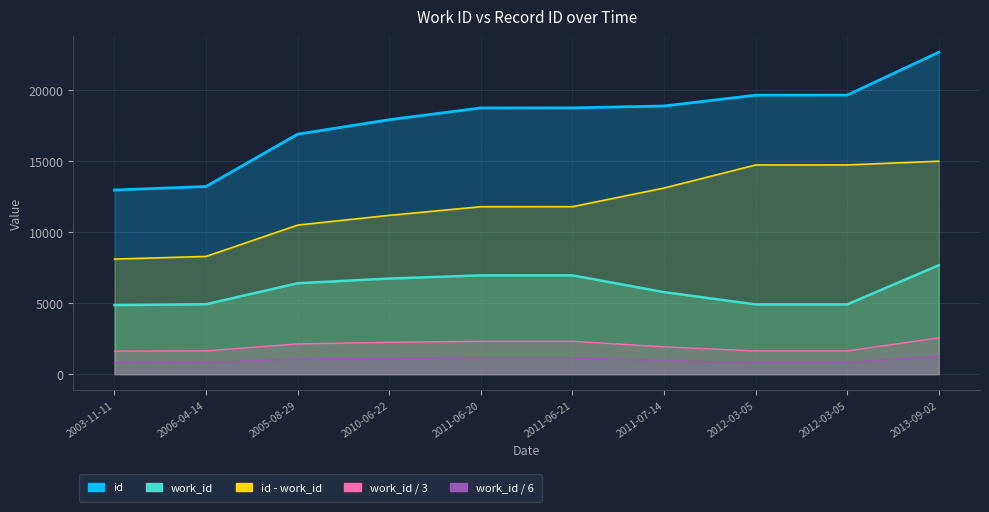

Rank the series by their maximum value, from lowest to highest.

work_id, id